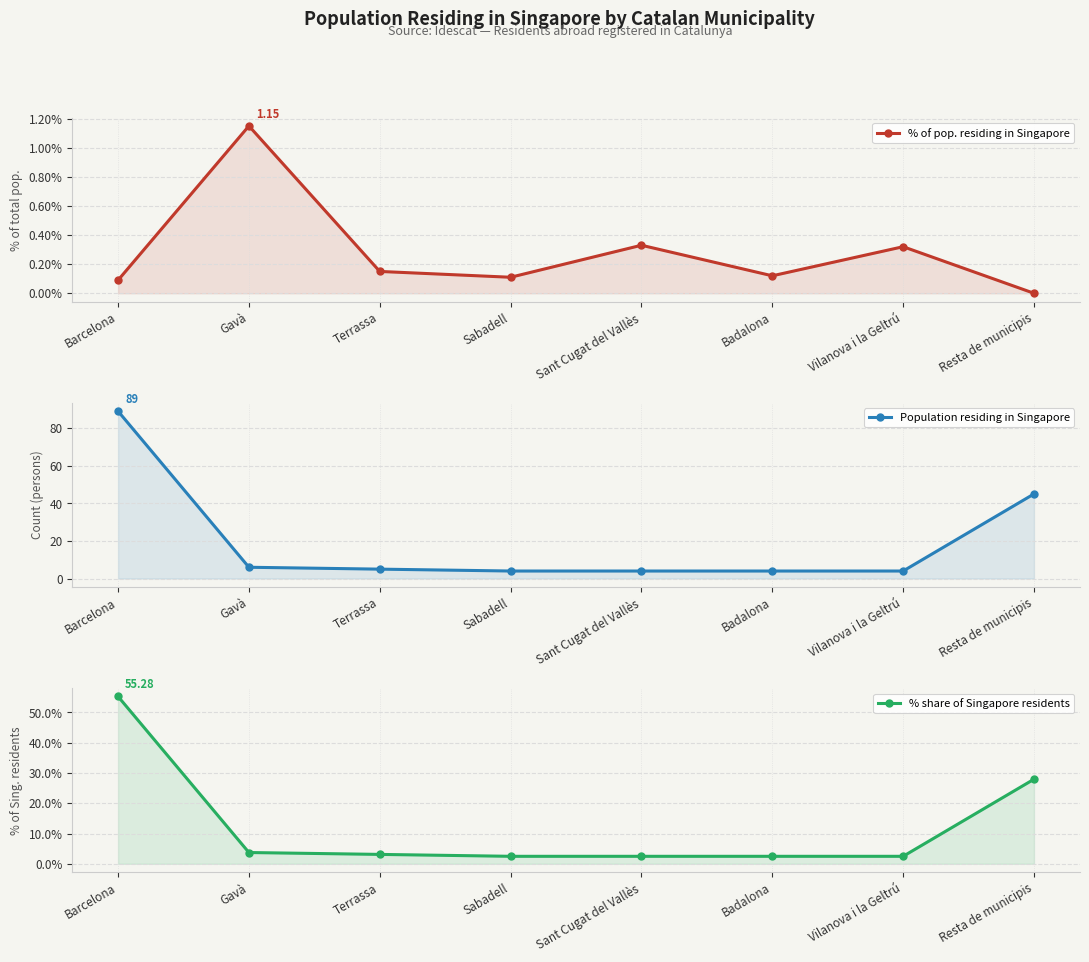

True or false: % of pop. residing in Singapore and % share of Singapore residents intersect in this chart.

False